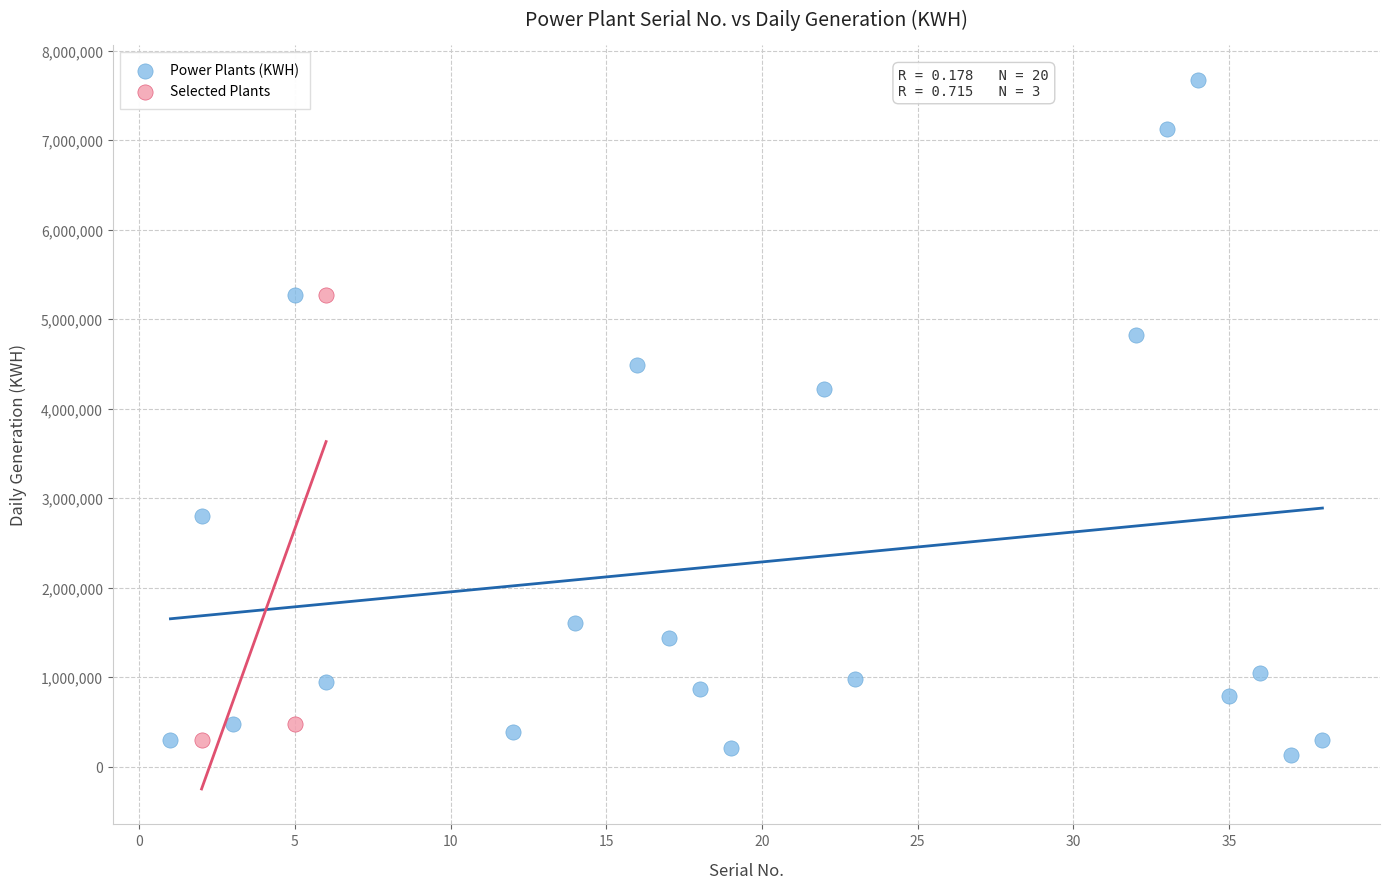

Which series contains the highest Y value?

Power Plants (KWH)